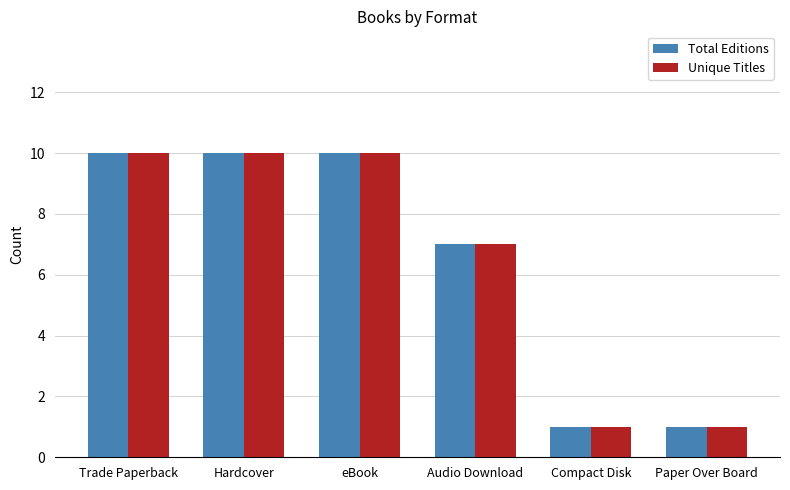

Reading right to left, list all the values displayed in this chart.

Total Editions: 1	1	7	10	10	10
Unique Titles: 1	1	7	10	10	10